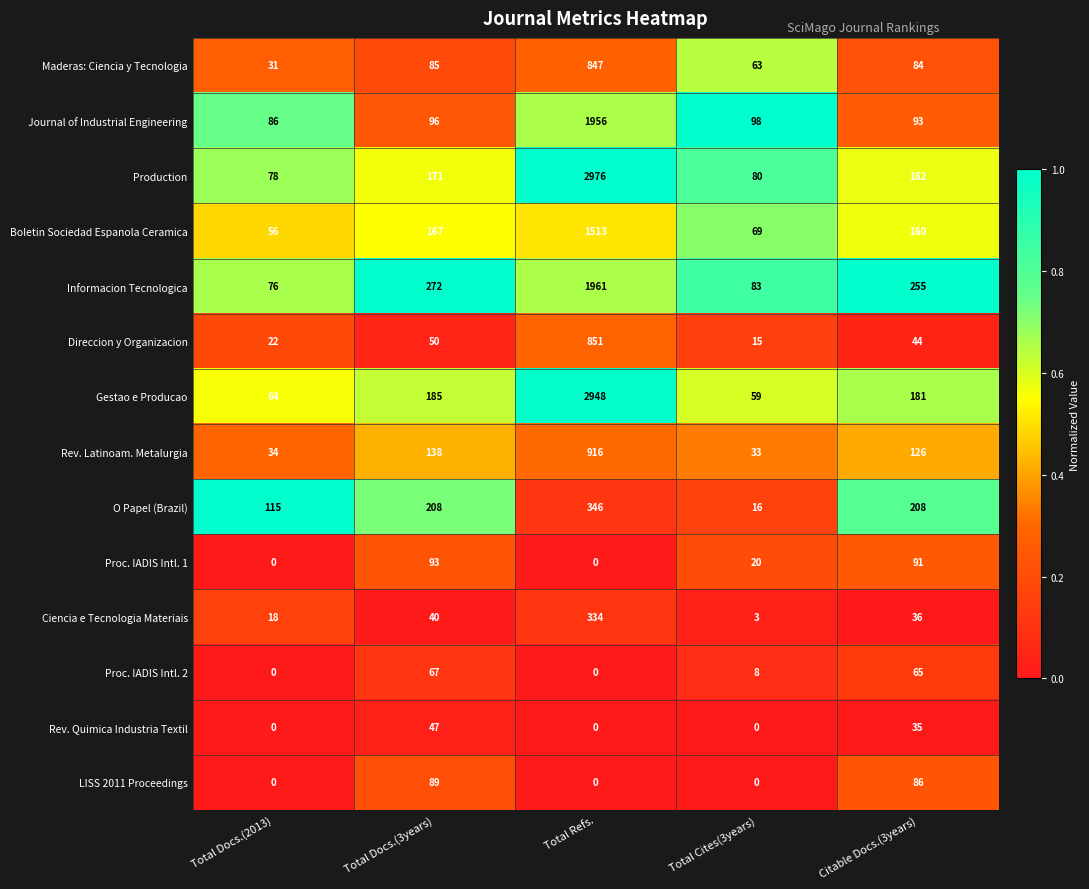

Count the number of data series in this chart.

14